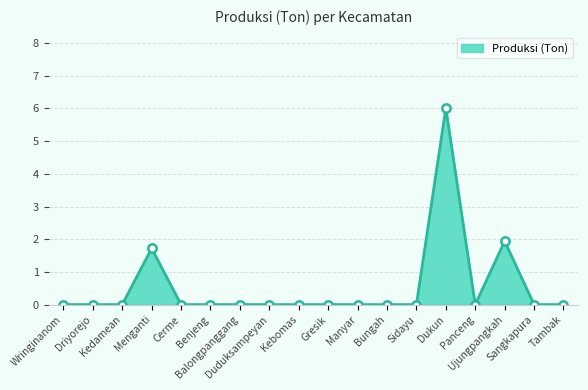

Reading right to left, transcribe all the data shown in this chart.

Tambak=0.0	Sangkapura=0.0	Ujungpangkah=1.9	Panceng=0.0	Dukun=6.0	Sidayu=0.0	Bungah=0.0	Manyar=0.0	Gresik=0.0	Kebomas=0.0	Duduksampeyan=0.0	Balongpanggang=0.0	Benjeng=0.0	Cerme=0.0	Menganti=1.7	Kedamean=0.0	Driyorejo=0.0	Wringinanom=0.0